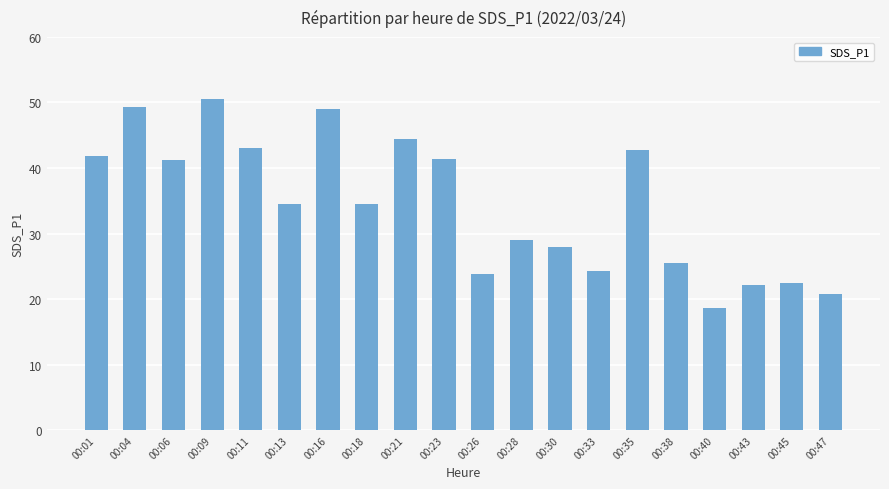

Where does the data first go above 34?

00:01